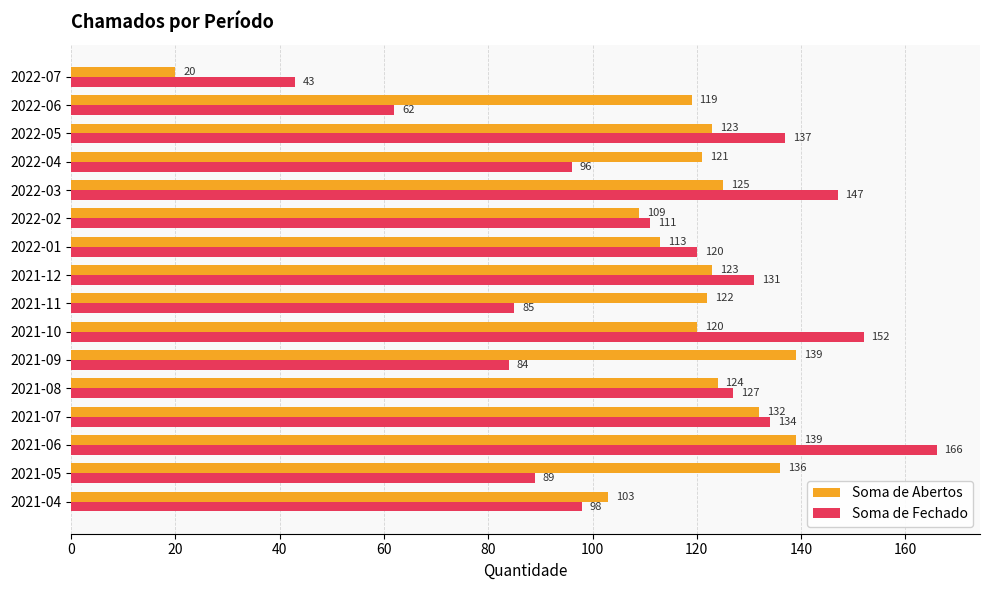

List the series in order of their peak value, lowest first.

Soma de Abertos, Soma de Fechado